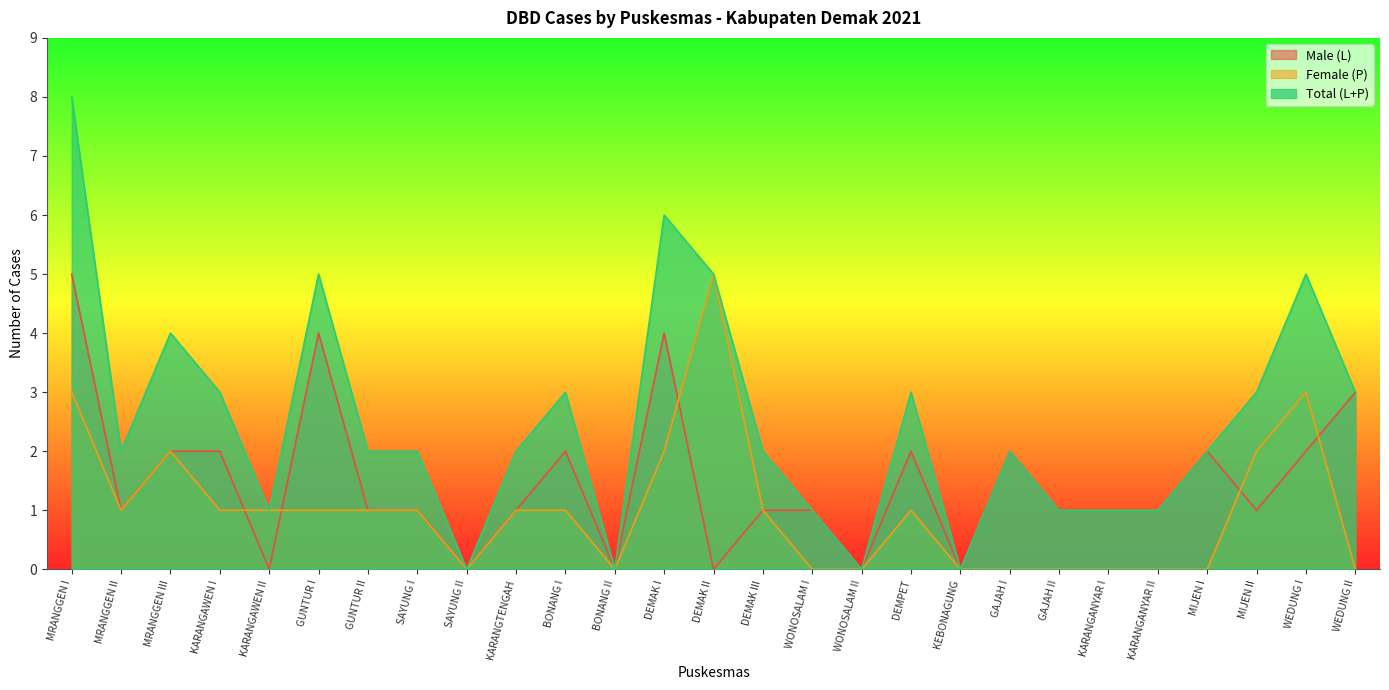

How many values in Male (L) are above zero?

21